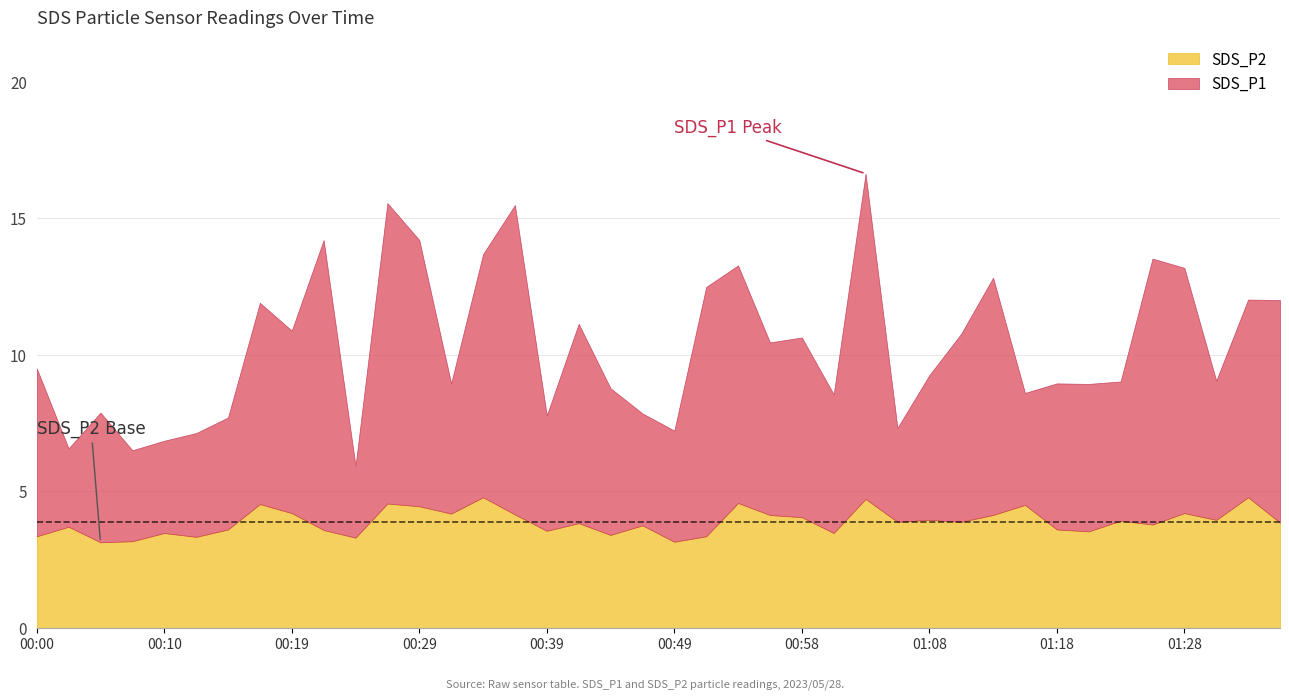

What is the average value of the SDS_P2 series?

3.9